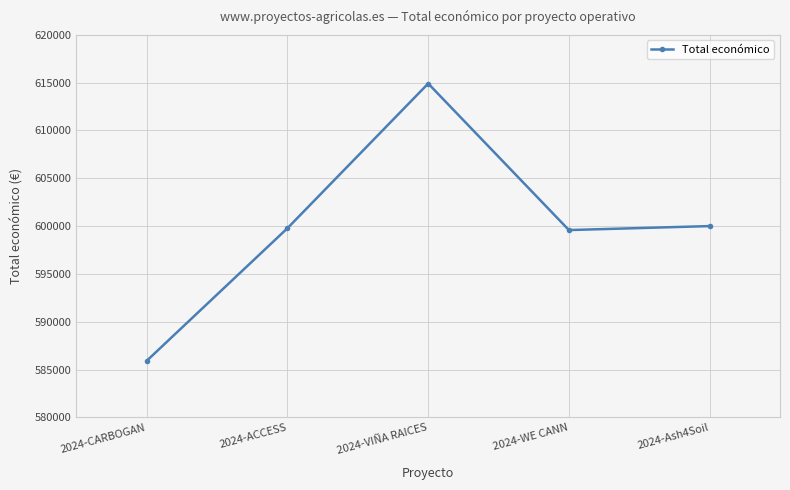

True or false: the data shows 117384 at 2024-CARBOGAN.

False